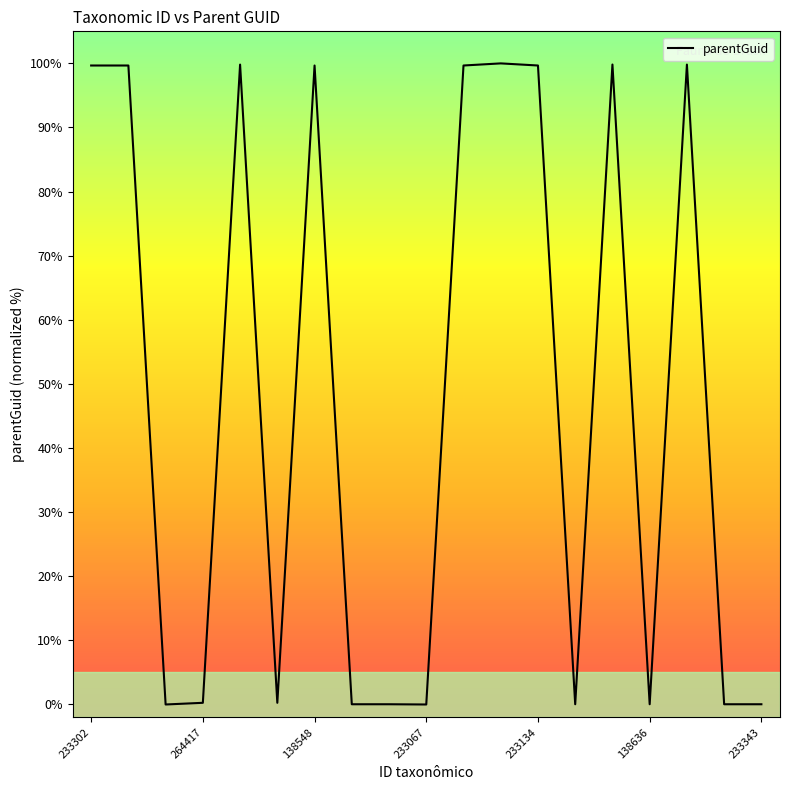

How many series are shown in this chart?

1